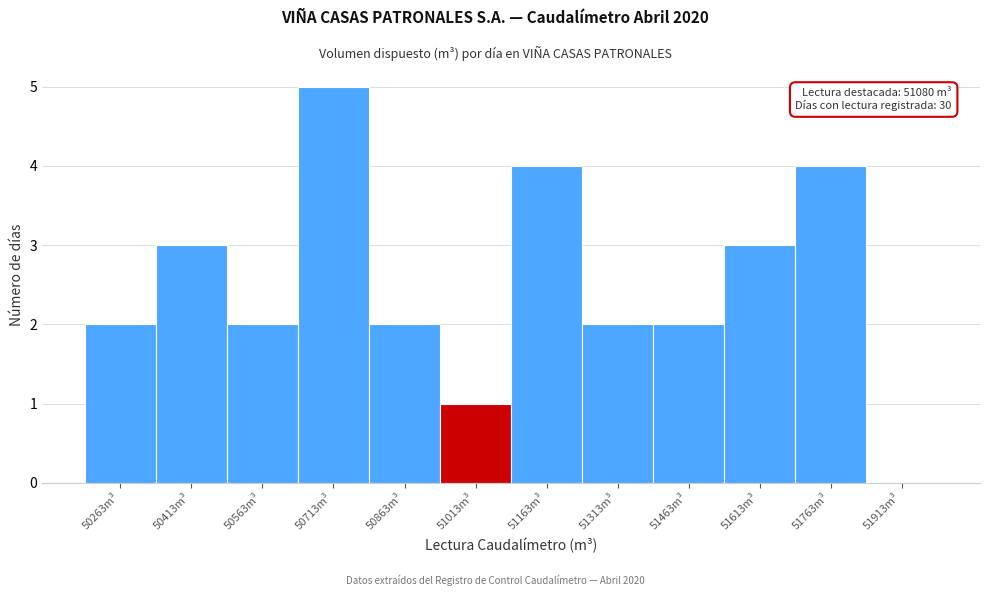

Reading left to right, extract all data points from this chart.

50263m³=2	50413m³=3	50563m³=2	50713m³=5	50863m³=2	51013m³=1	51163m³=4	51313m³=2	51463m³=2	51613m³=3	51763m³=4	51913m³=0